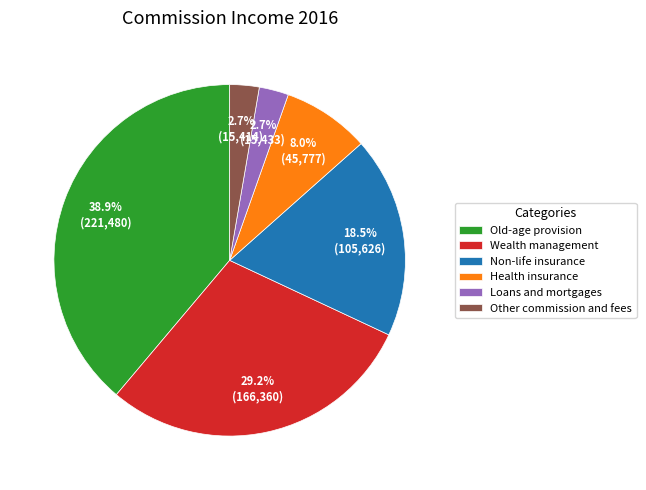

Between Non-life insurance and Loans and mortgages, which is larger?

Non-life insurance